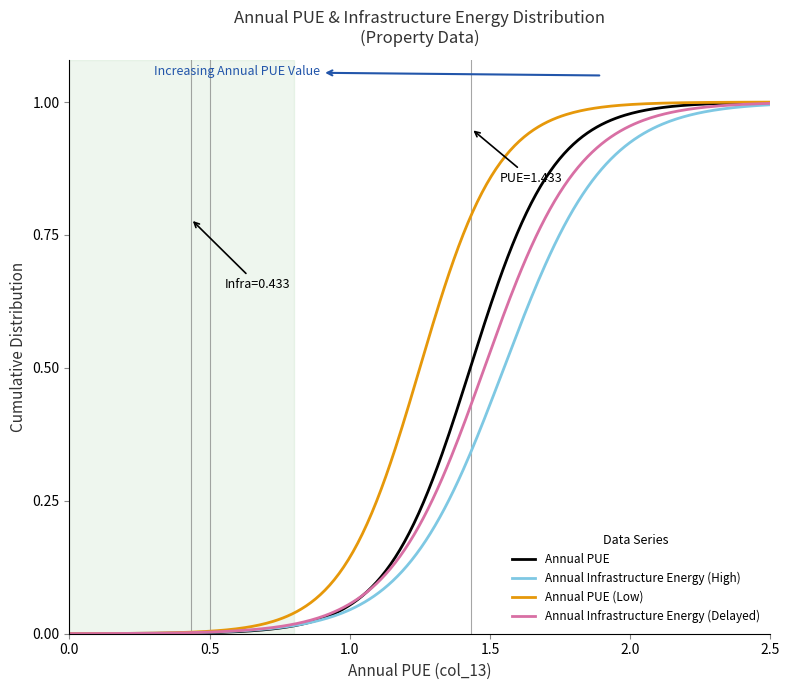

Which series has the largest total across all categories?

Annual PUE (Low)